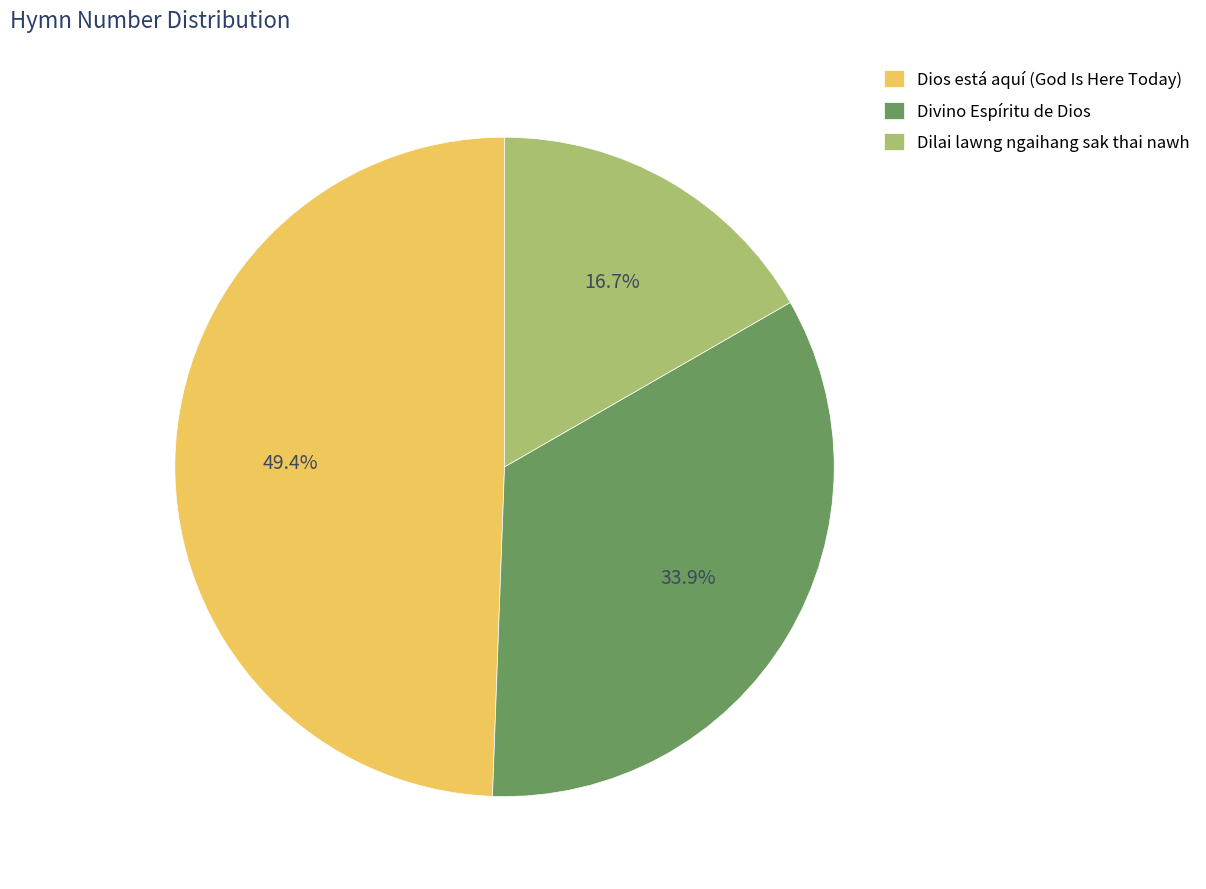

What is the smallest slice in the pie chart?

Dilai lawng ngaihang sak thai nawh